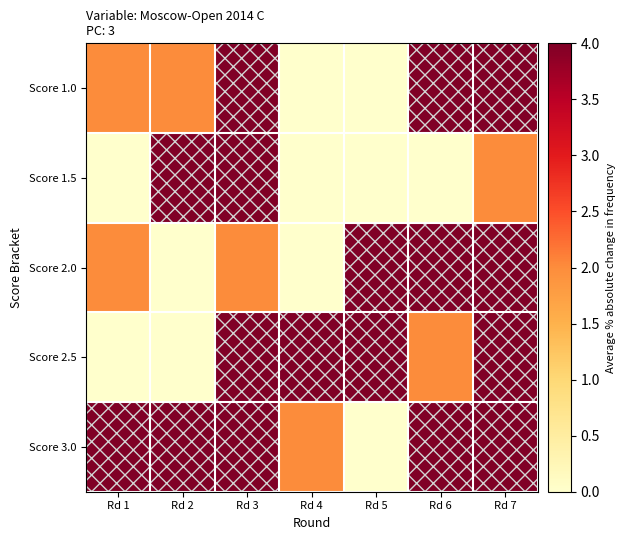

Which series changed the most between Rd 3 and Rd 4?

Score 1.0